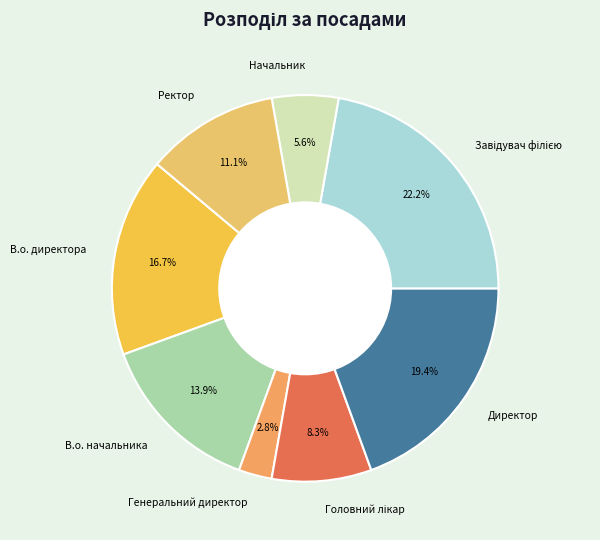

What percentage is the Начальник slice, to the nearest percent?

6%